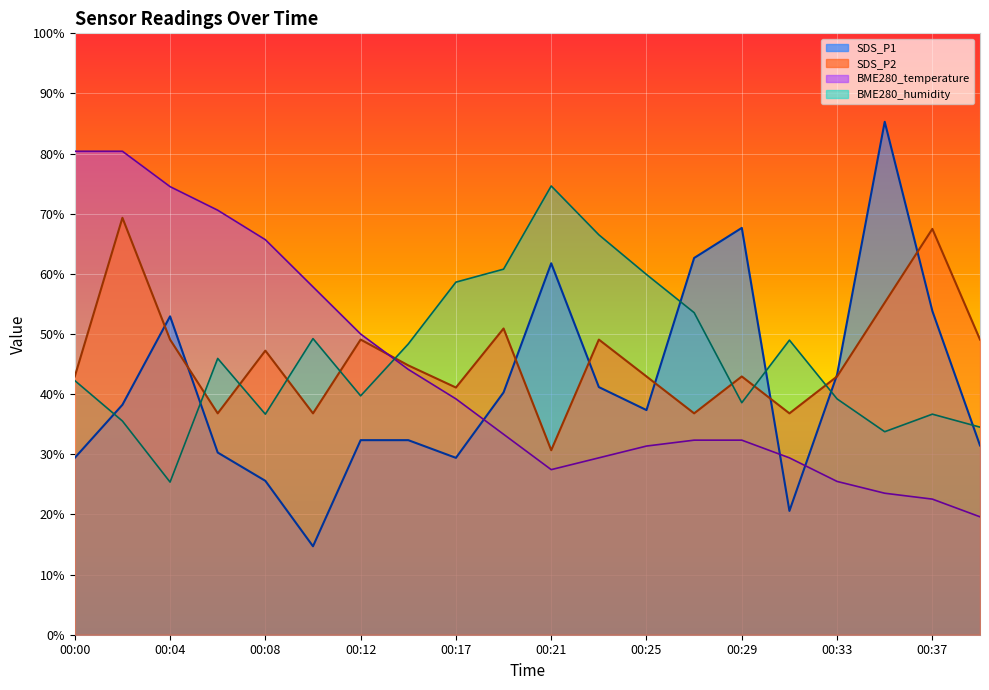

At which category does SDS_P2 reach its first local valley?

00:06